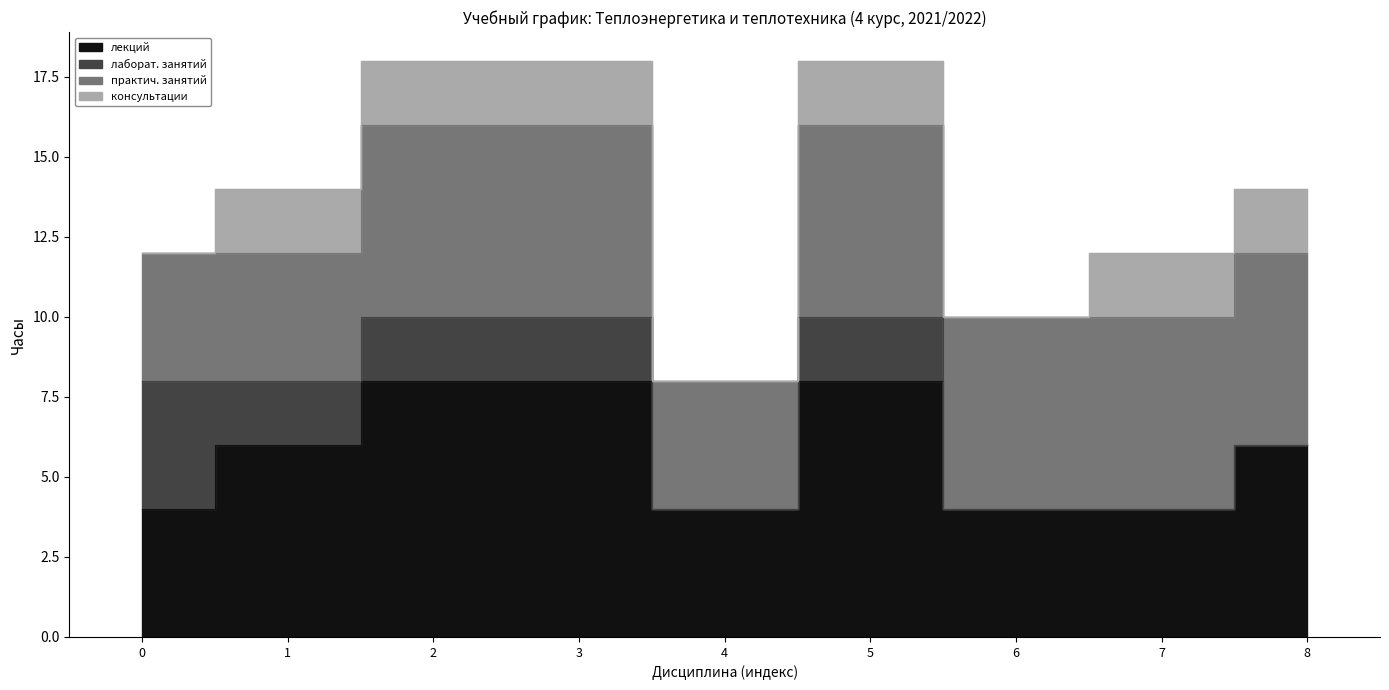

True or false: лекций and консультации intersect in this chart.

False